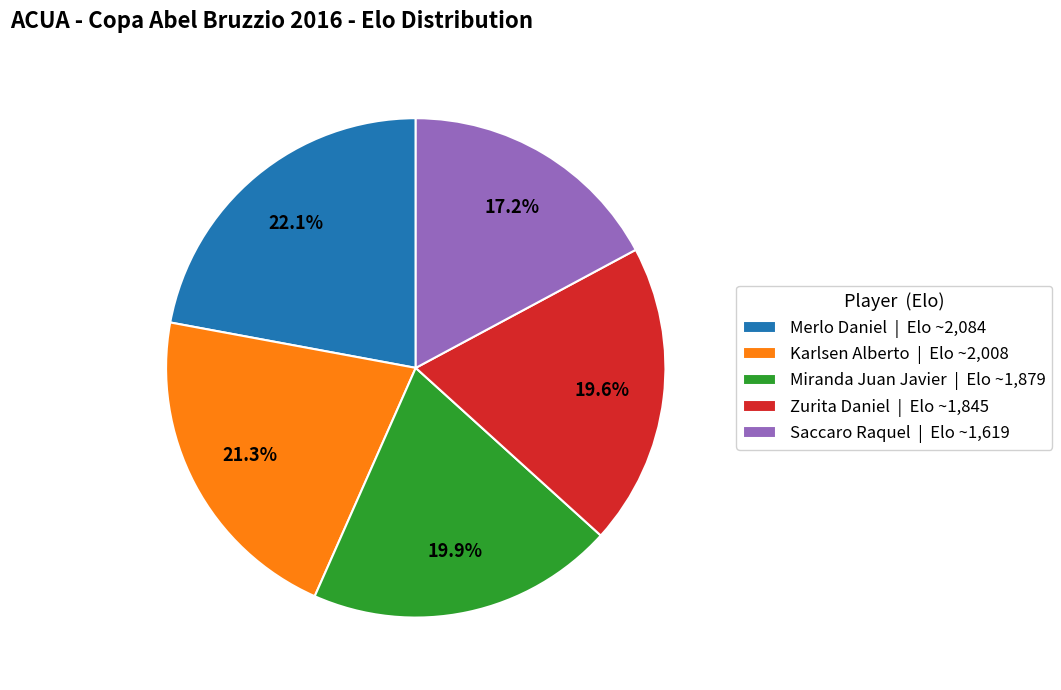

Is the sum of Miranda Juan Javier and Zurita Daniel greater than half?

No